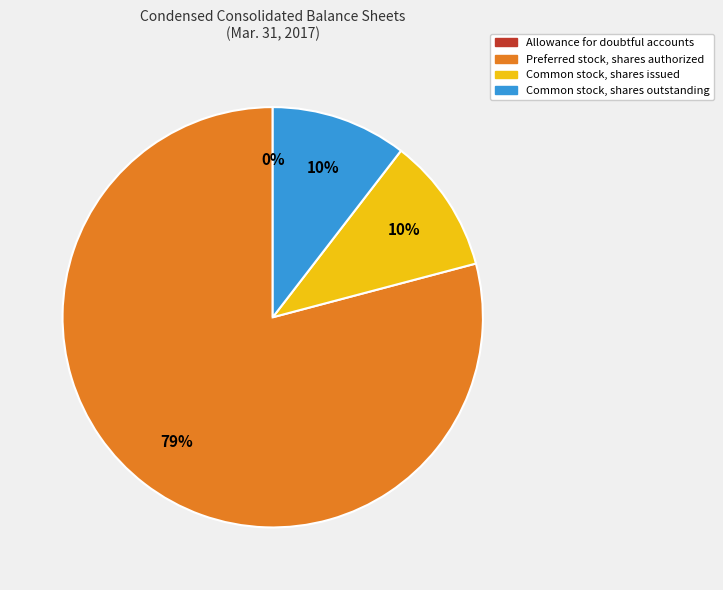

To the nearest percent, what is the combined percentage of Common stock, shares outstanding and Preferred stock, shares authorized?

90%